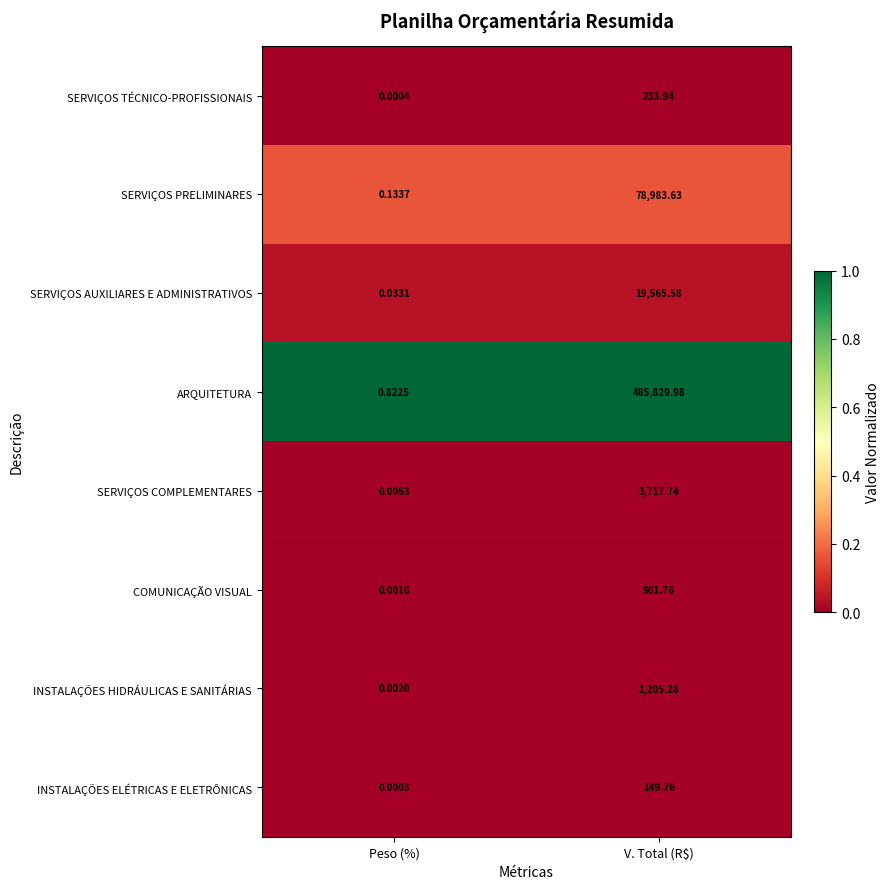

At which label does COMUNICAÇÃO VISUAL first exceed 961?

V. Total (R$)